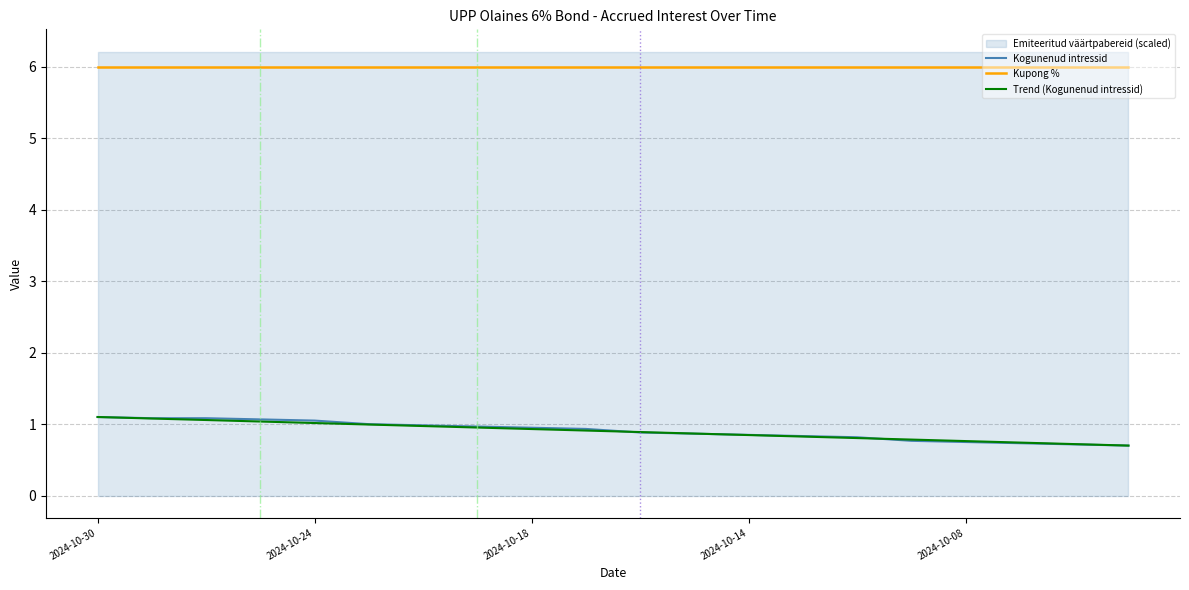

Is it true that Kupong % equals 4.1 at 2024-10-08?

False